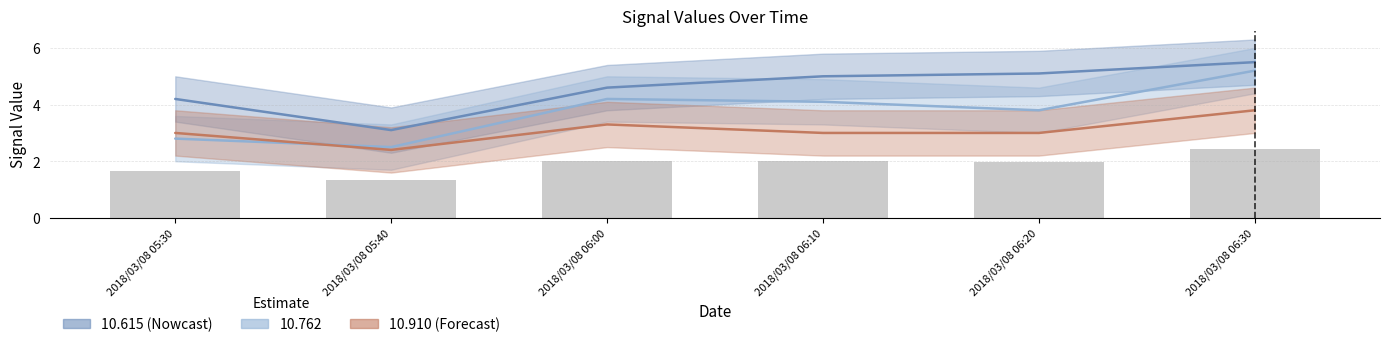

What is the difference between the maximum and minimum values in the 10.762 series?

2.7